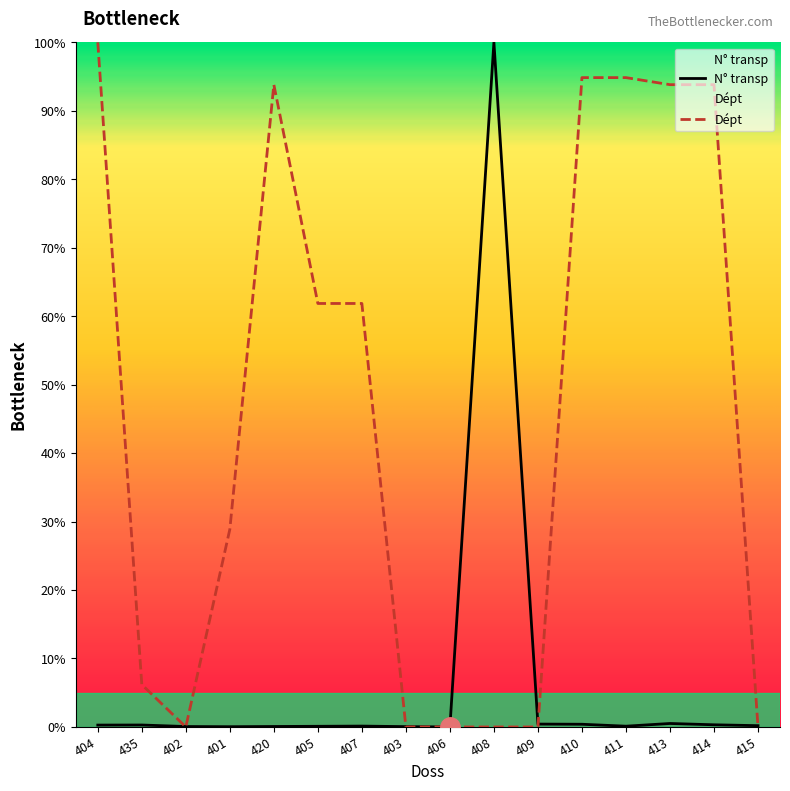

Reading left to right, list all the values displayed in this chart.

N° transp: 404=0.3	435=0.3	402=0.1	401=0.0	420=0.1	405=0.1	407=0.1	403=0.0	406=0.0	408=100.0	409=0.4	410=0.4	411=0.1	413=0.5	414=0.3	415=0.2
Dépt: 404=100.0	435=6.2	402=0.0	401=28.9	420=93.8	405=61.9	407=61.9	403=0.0	406=0.0	408=0.0	409=0.0	410=94.8	411=94.8	413=93.8	414=93.8	415=0.0